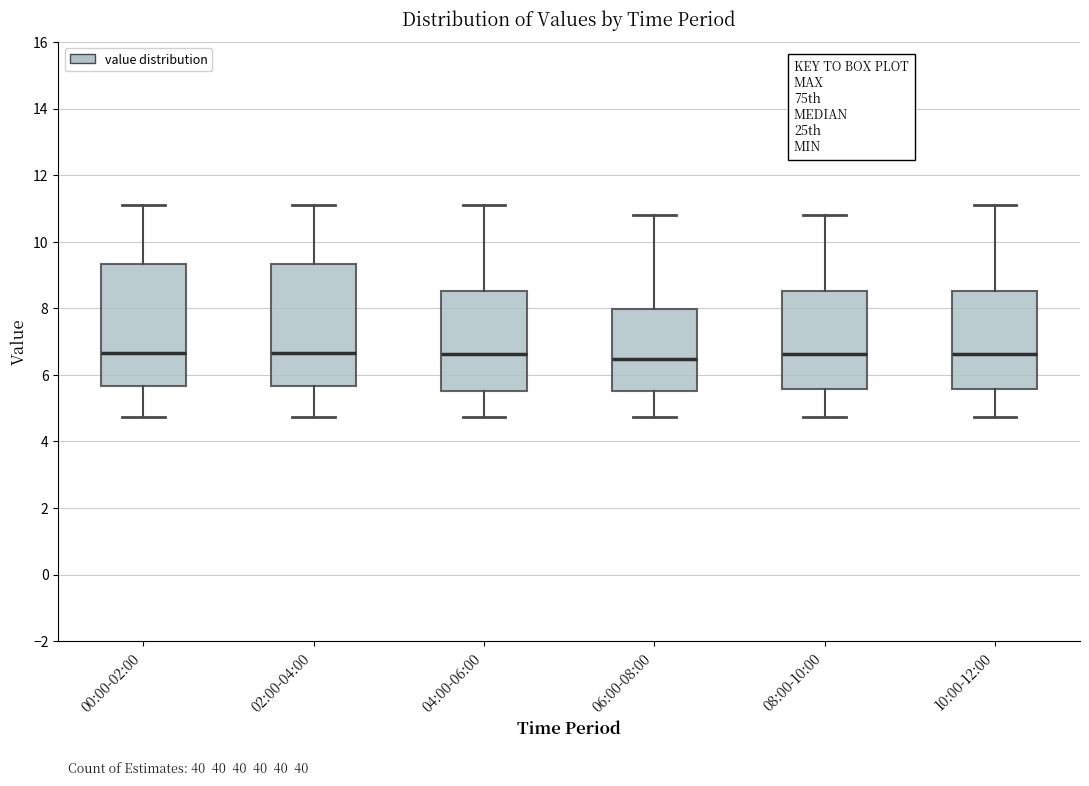

Where does the upper whisker of the box for 00:00-02:00 end on the y-axis? The values are not printed on the chart, so give them approximately, as read against the axis.

11.2